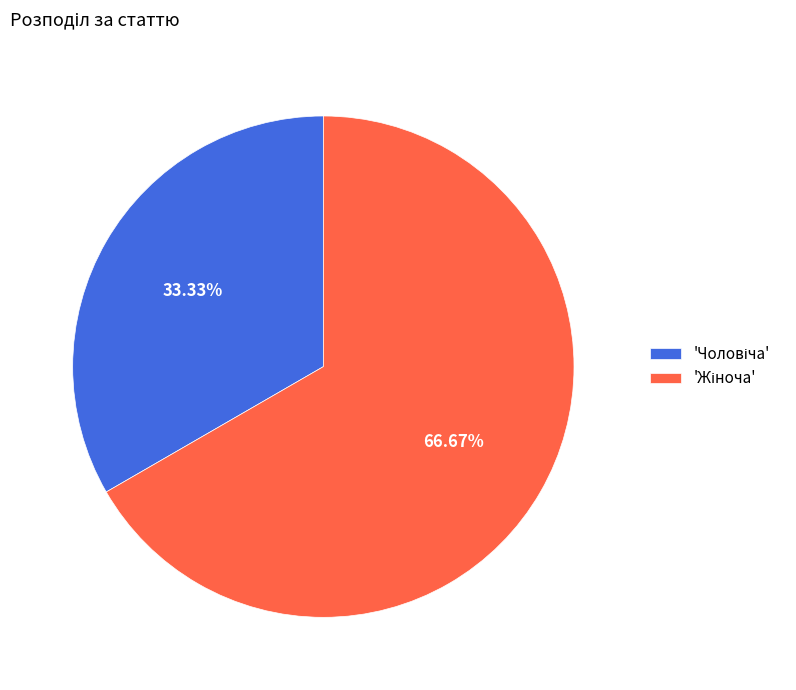

Count the number of slices in the pie.

2